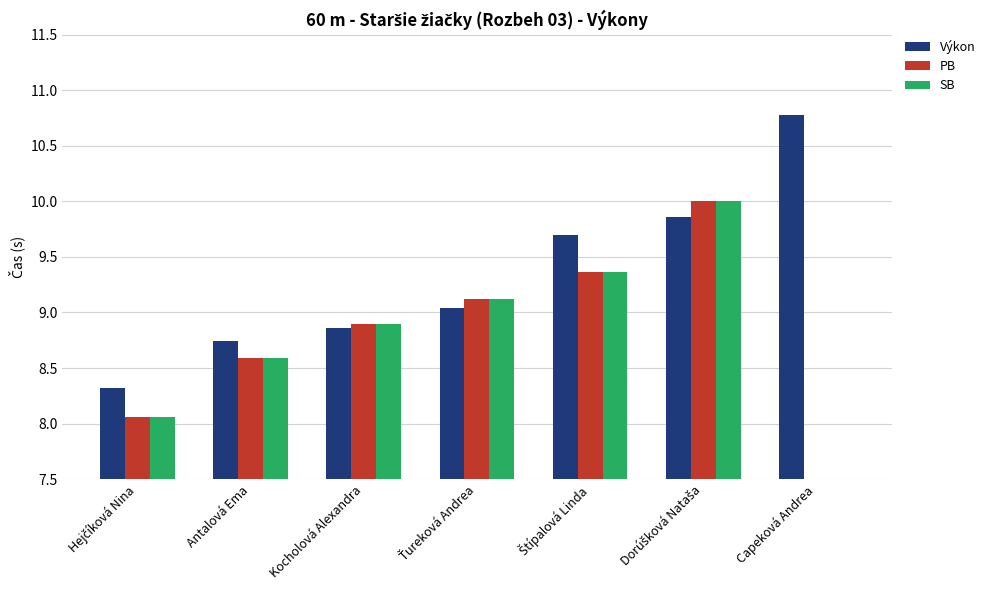

The value of SB at Hejčíková Nina is 8.1. True or false?

True